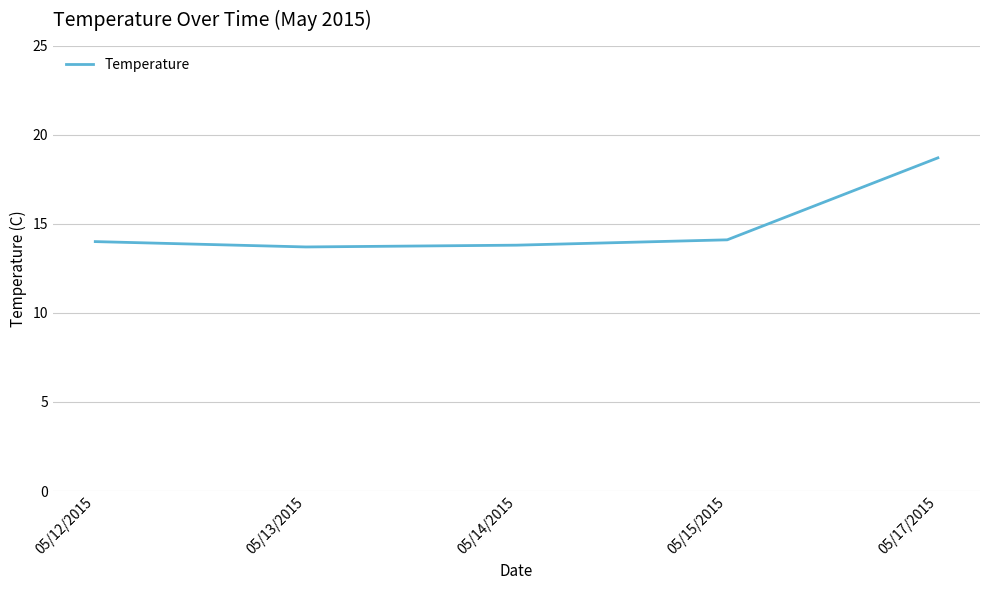

How many series are shown in this chart?

1